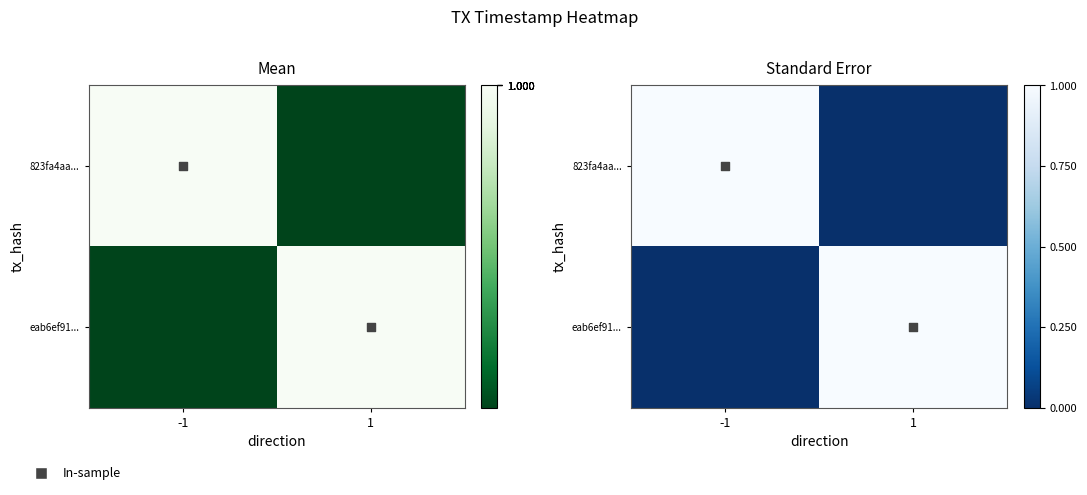

Between -1 and 1, which series saw the biggest shift?

823fa4aa...